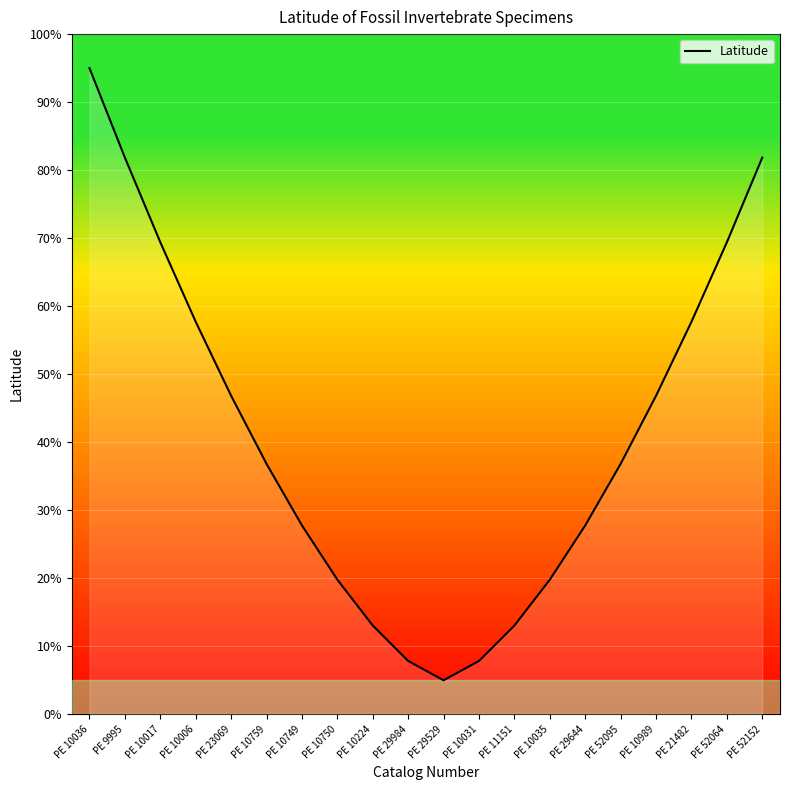

What is the smallest value displayed?

5.0